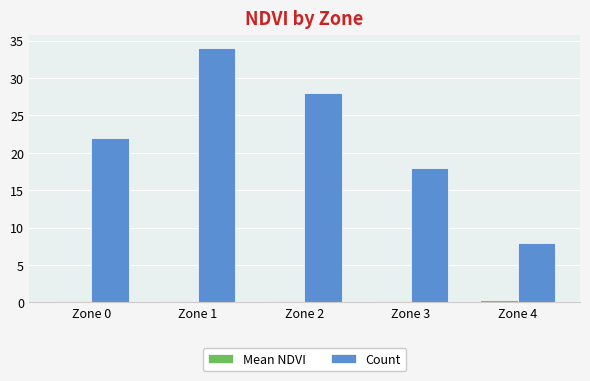

True or false: Count has a value of 31.9 at Zone 0.

False